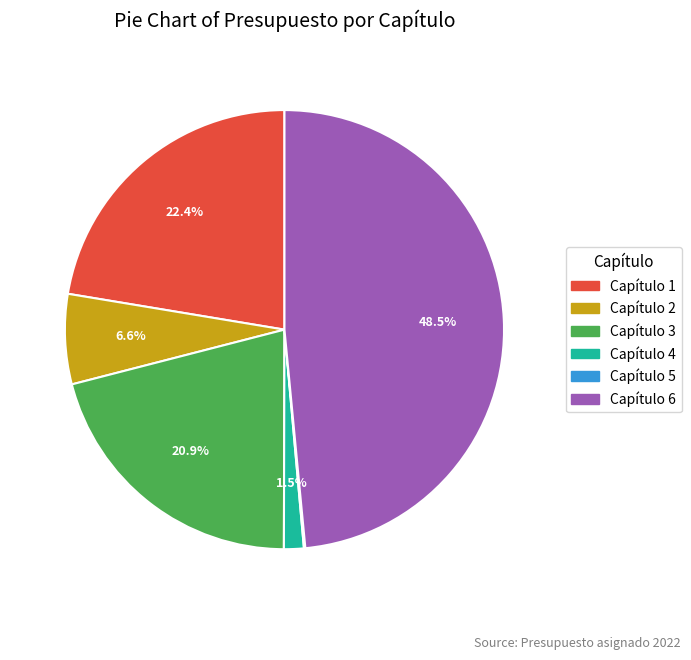

Which slice is the largest?

Capítulo 6